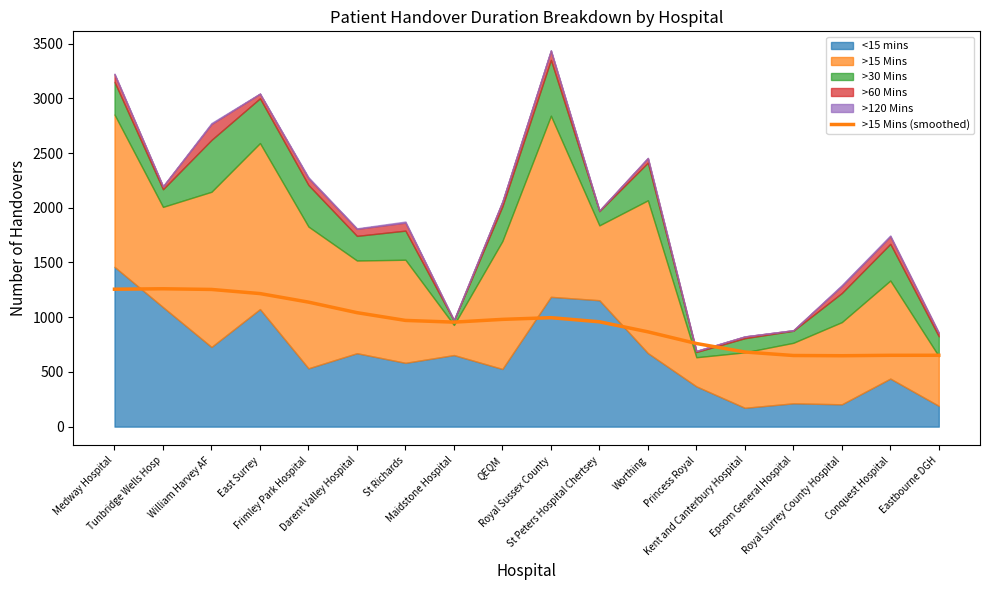

What is the value of the 16th point from the left?

647.9